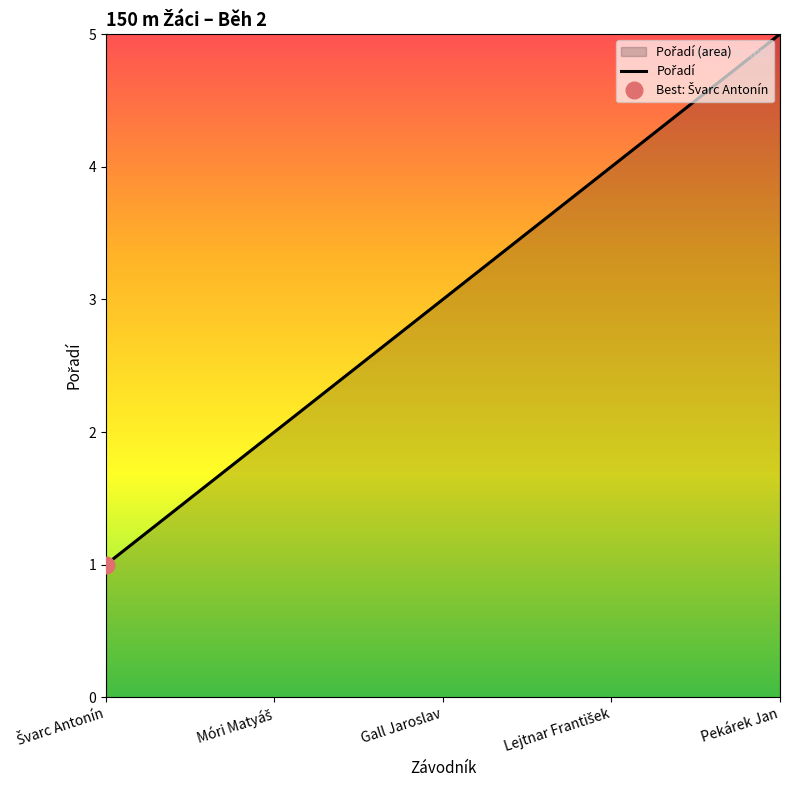

How many series are shown in this chart?

1